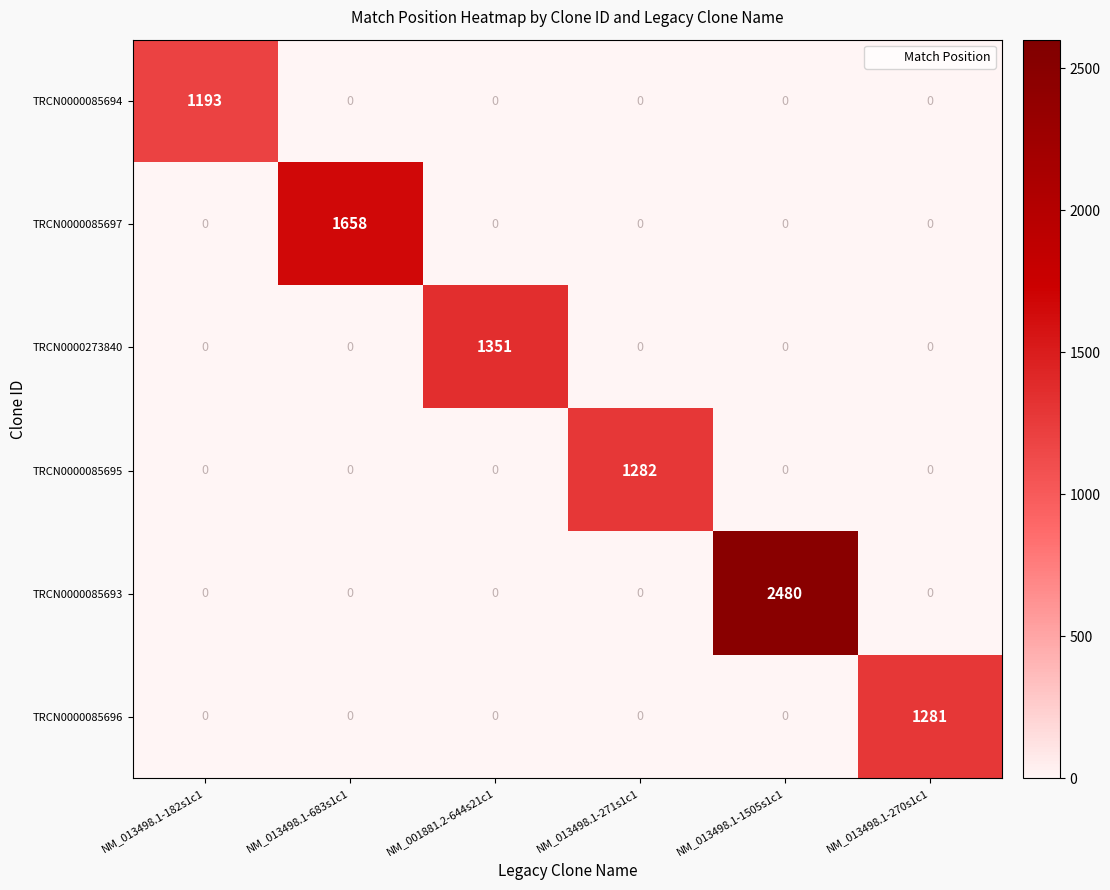

Count the number of data series in this chart.

6